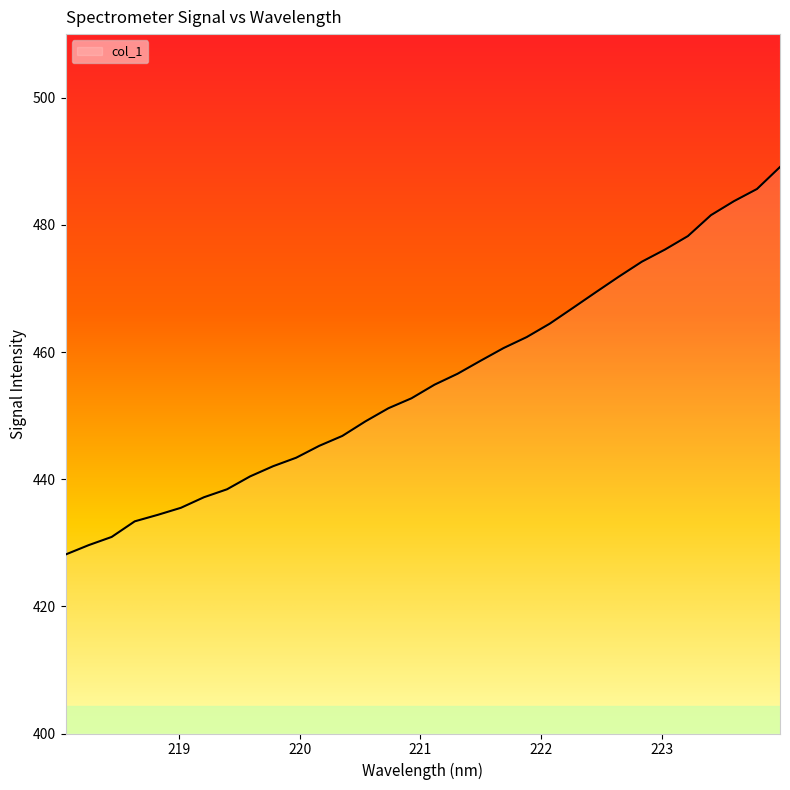

What is the difference between the maximum and minimum values?

61.0